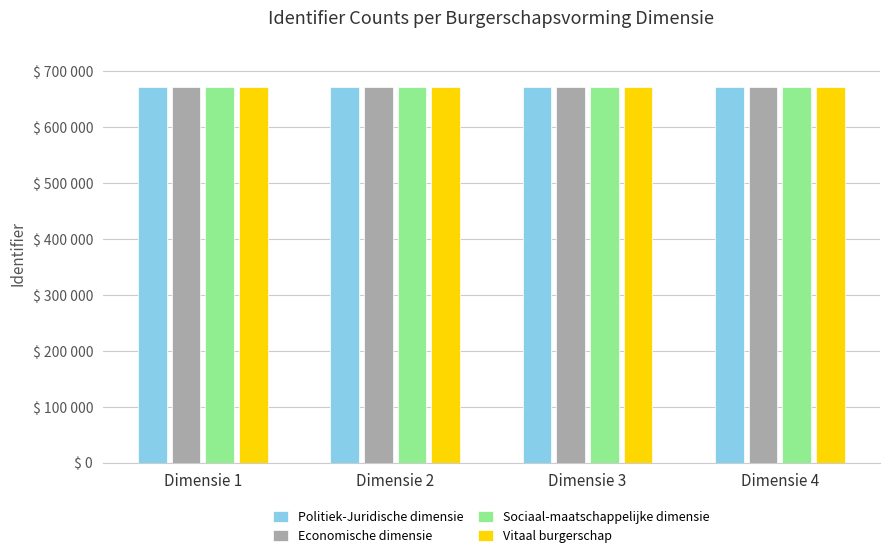

What are all the series names shown in the legend?

Politiek-Juridische dimensie, Economische dimensie, Sociaal-maatschappelijke dimensie, Vitaal burgerschap